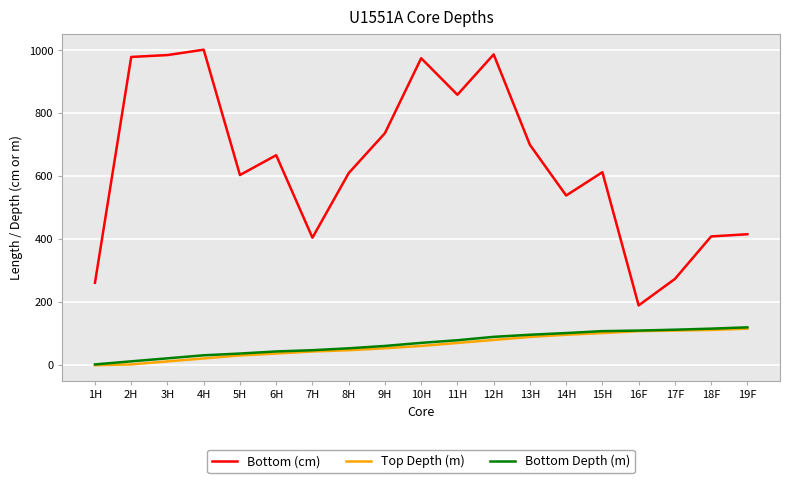

At which label does Bottom (cm) reach its peak?

4H